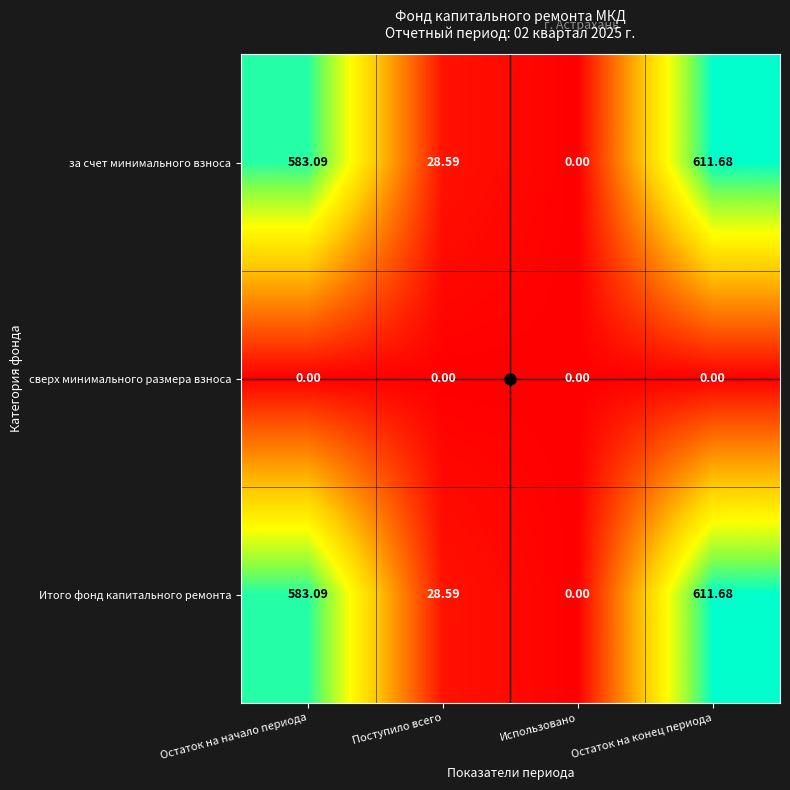

List the labels in order of Итого фонд капитального ремонта value, largest first.

Остаток на конец периода, Остаток на начало периода, Поступило всего, Использовано